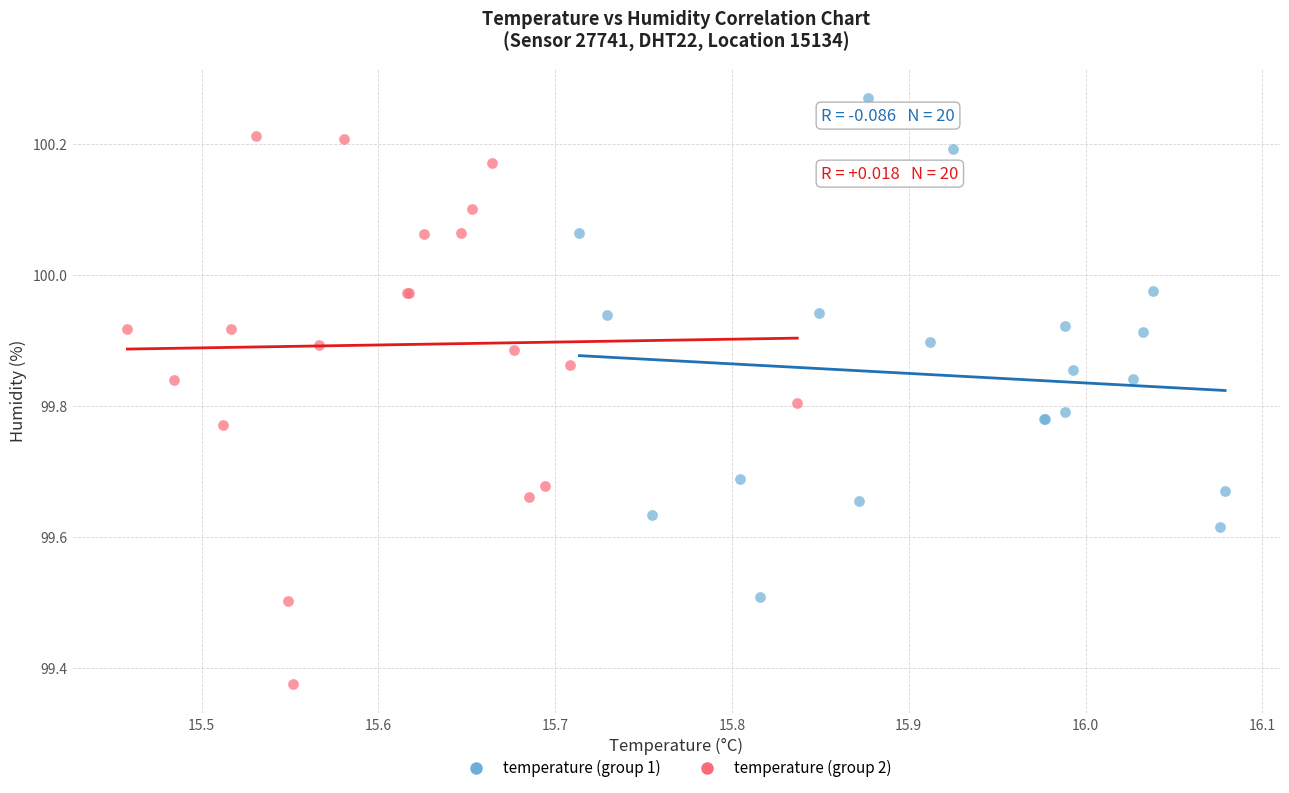

Which series contains the highest Y value?

temperature (group 1)